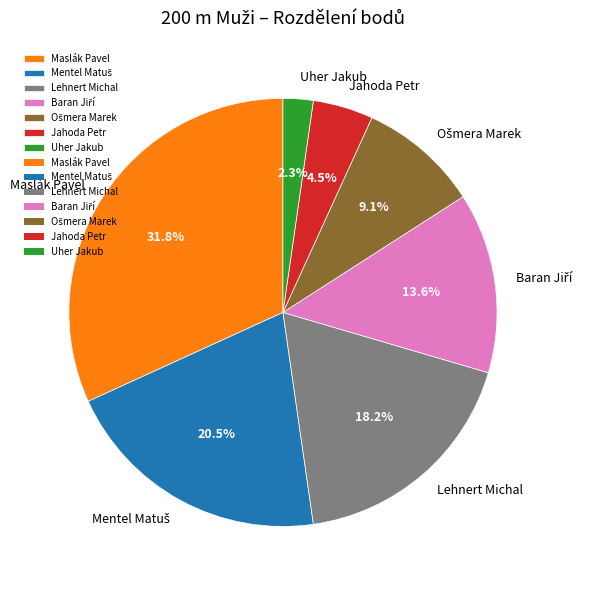

Which slice is the smallest?

Uher Jakub